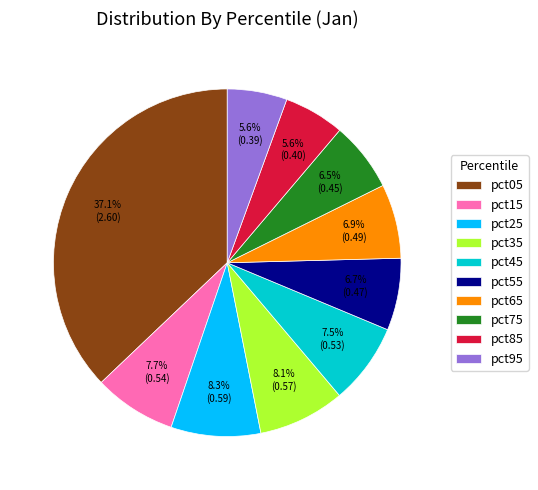

Does pct95 account for over 50% of the chart?

No